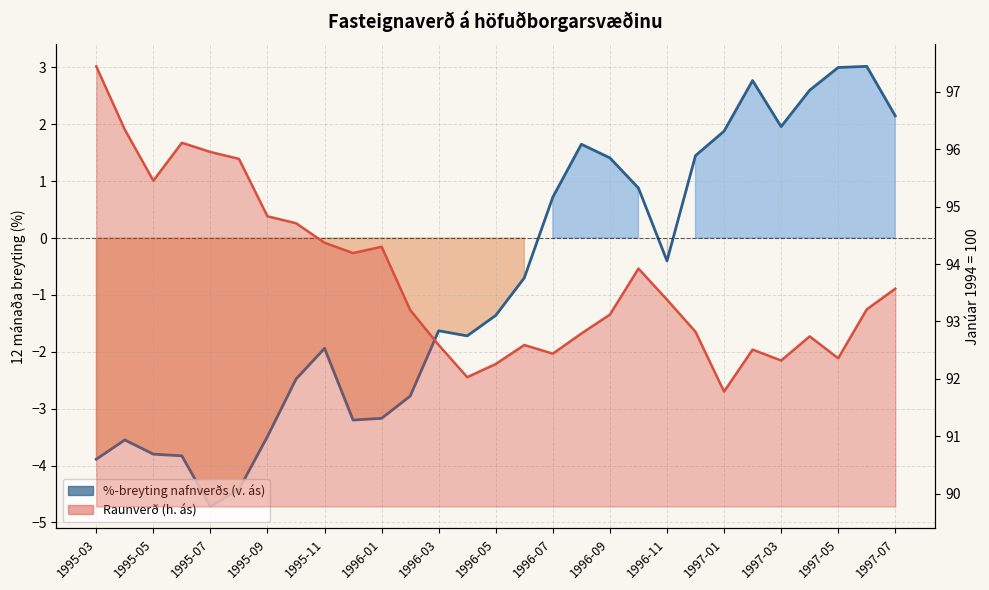

What is the smallest value displayed?

-4.7